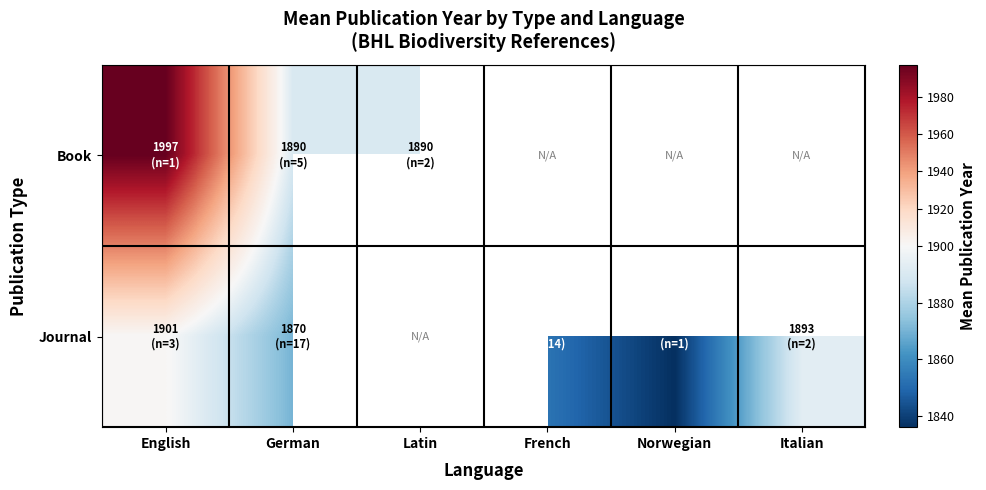

Which category has the highest value in the Book series?

English